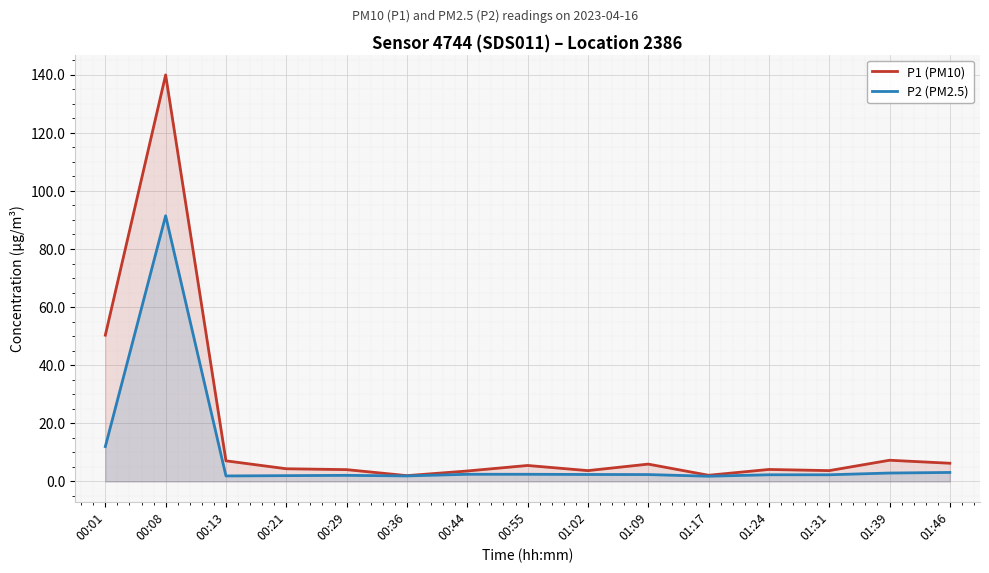

Which category has the highest value in the P2 (PM2.5) series?

00:08